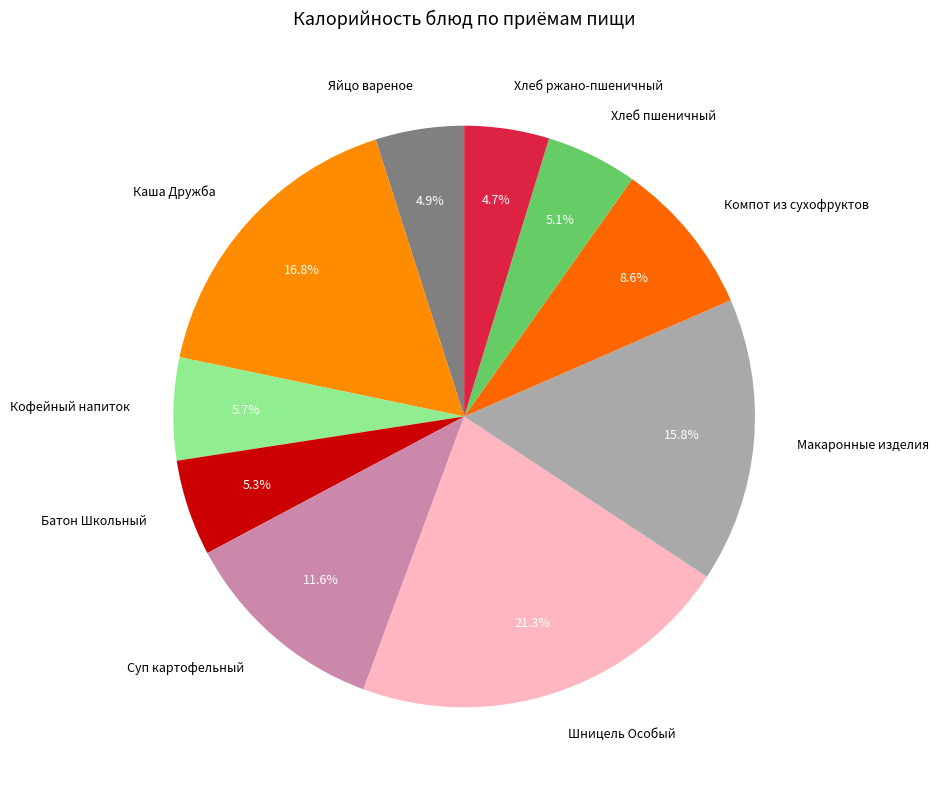

Is there a majority slice in this chart?

No